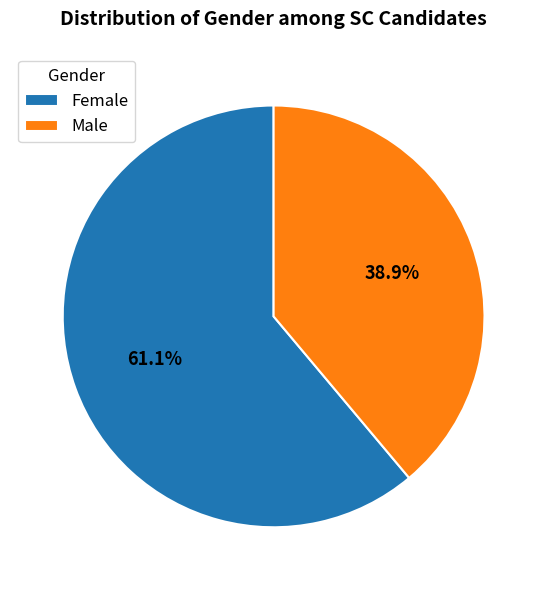

Which has a higher value, Female or Male?

Female